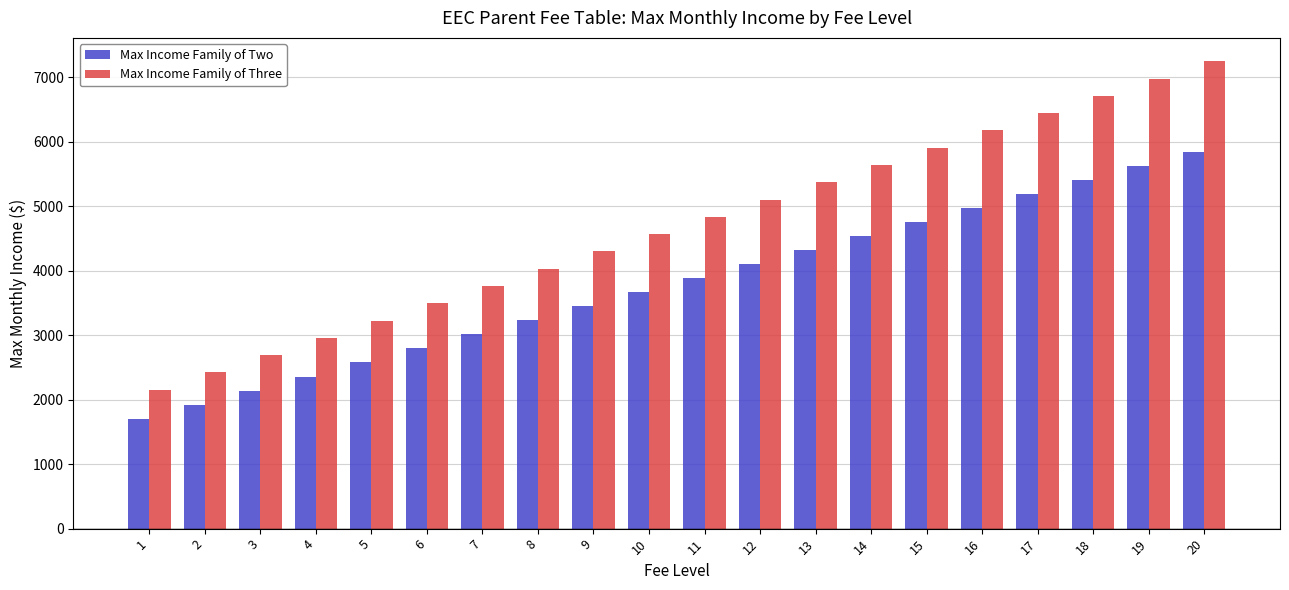

The value of Max Income Family of Two at 2 is 1921. True or false?

True